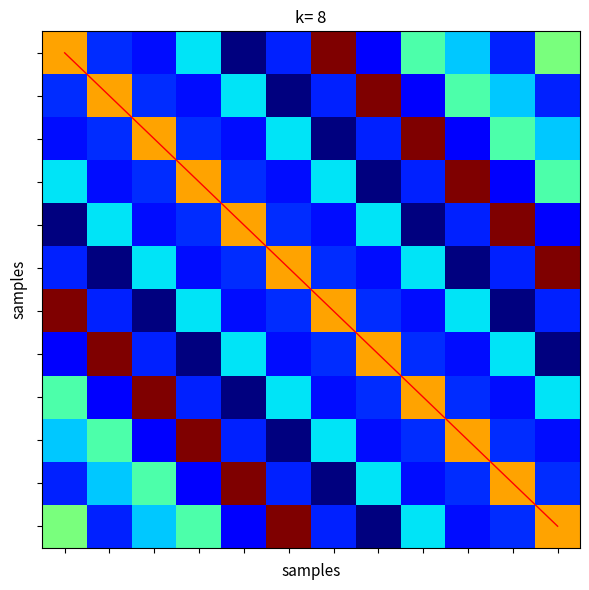

At how many categories does at least one series exceed 71?

12